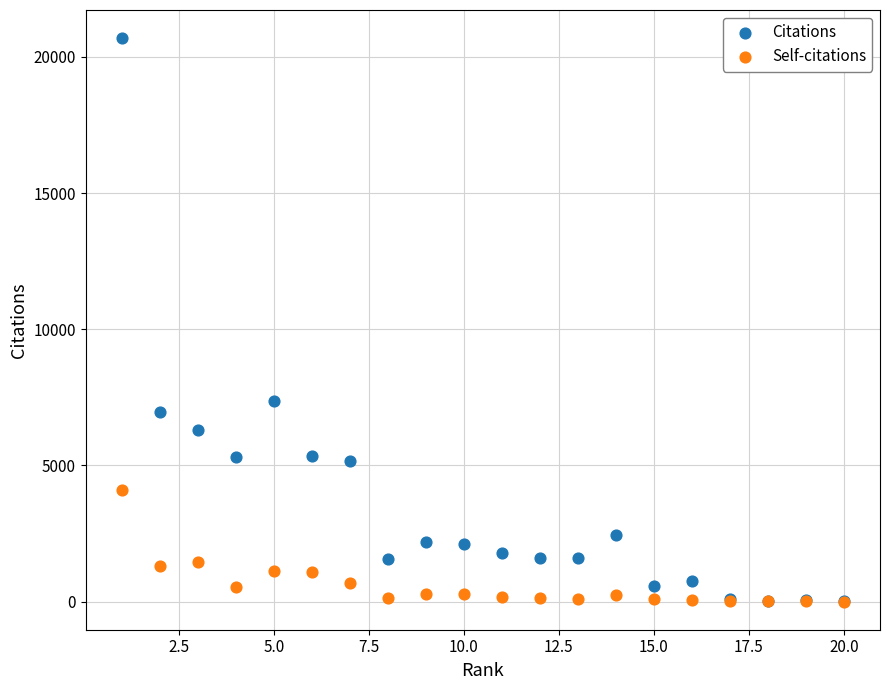

Across all series, what Y value is closest to 10343?

7359